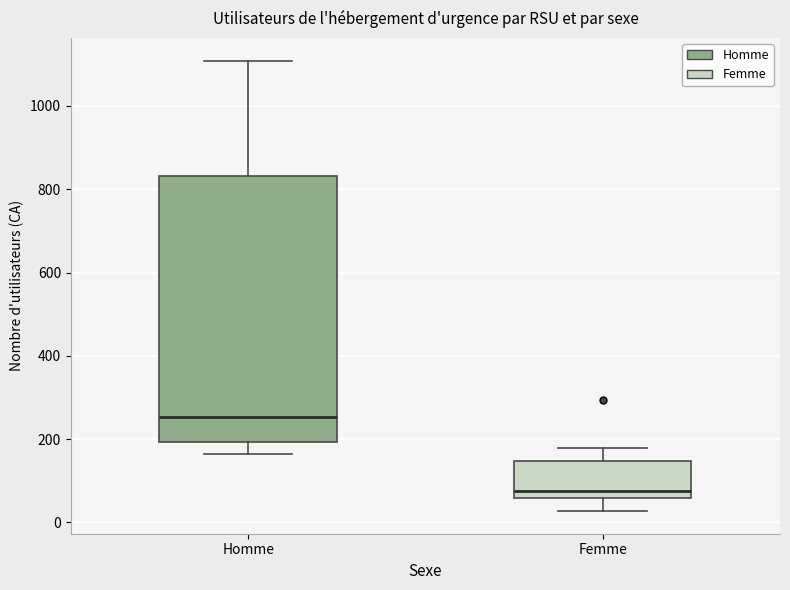

Which box's median line is the highest?

Homme